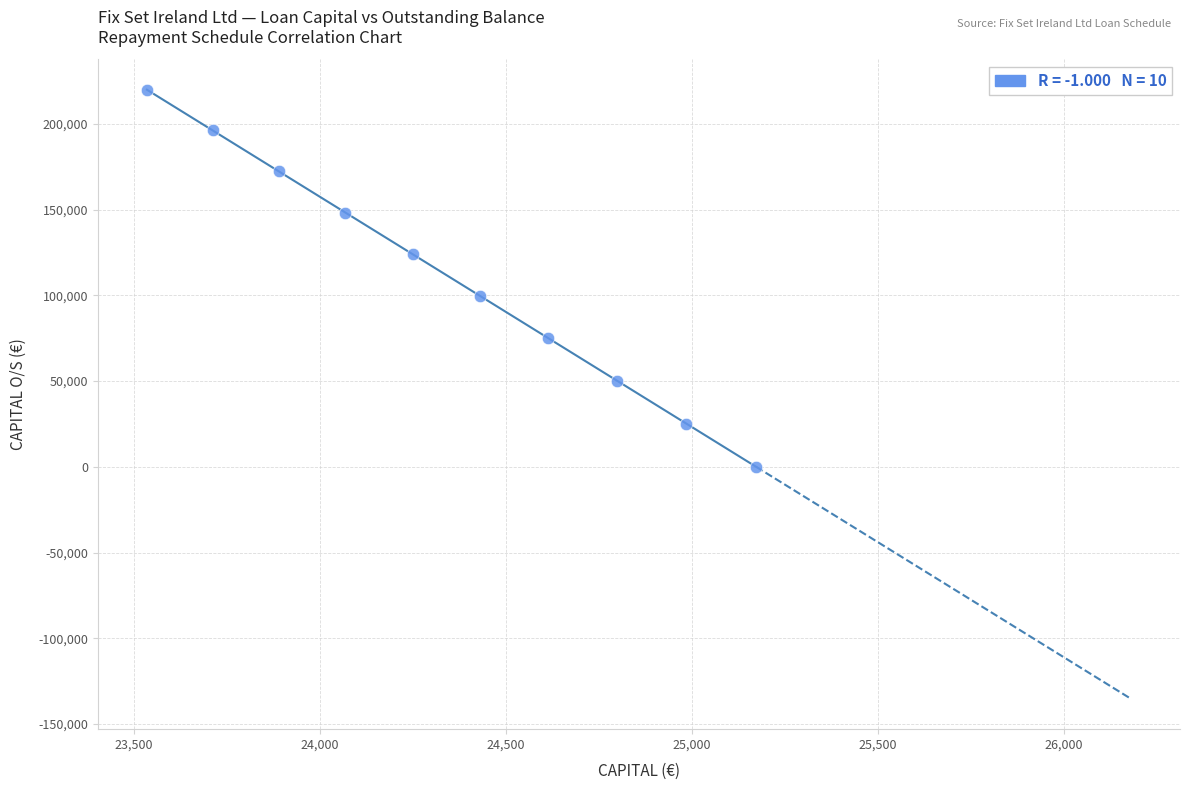

What is the range of X values (max minus min)?

1637.1